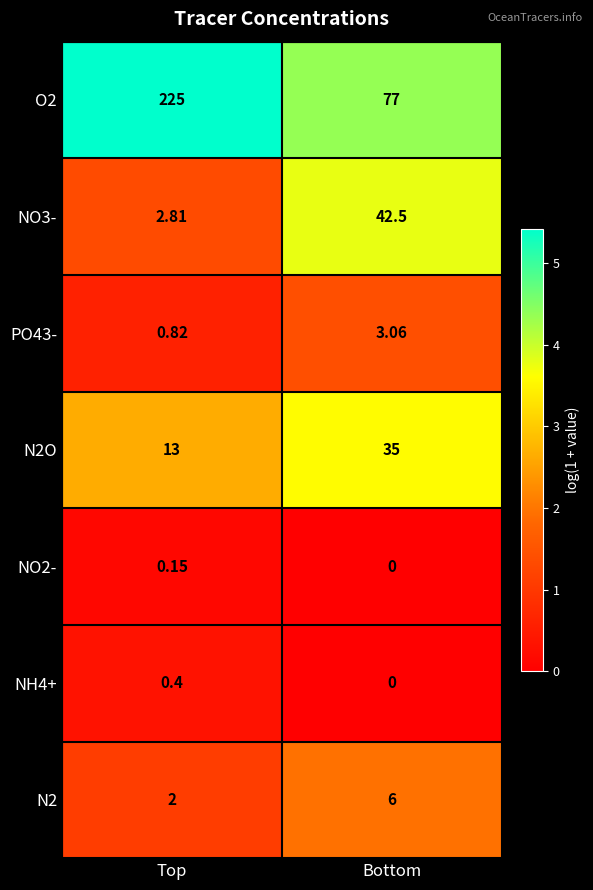

List the series in order of their peak value, lowest first.

NO2-, NH4+, PO43-, N2, N2O, NO3-, O2